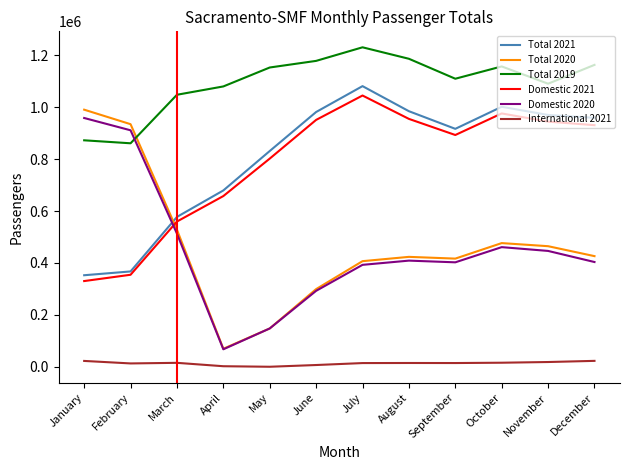

At which category is the sum across all series the highest?

July